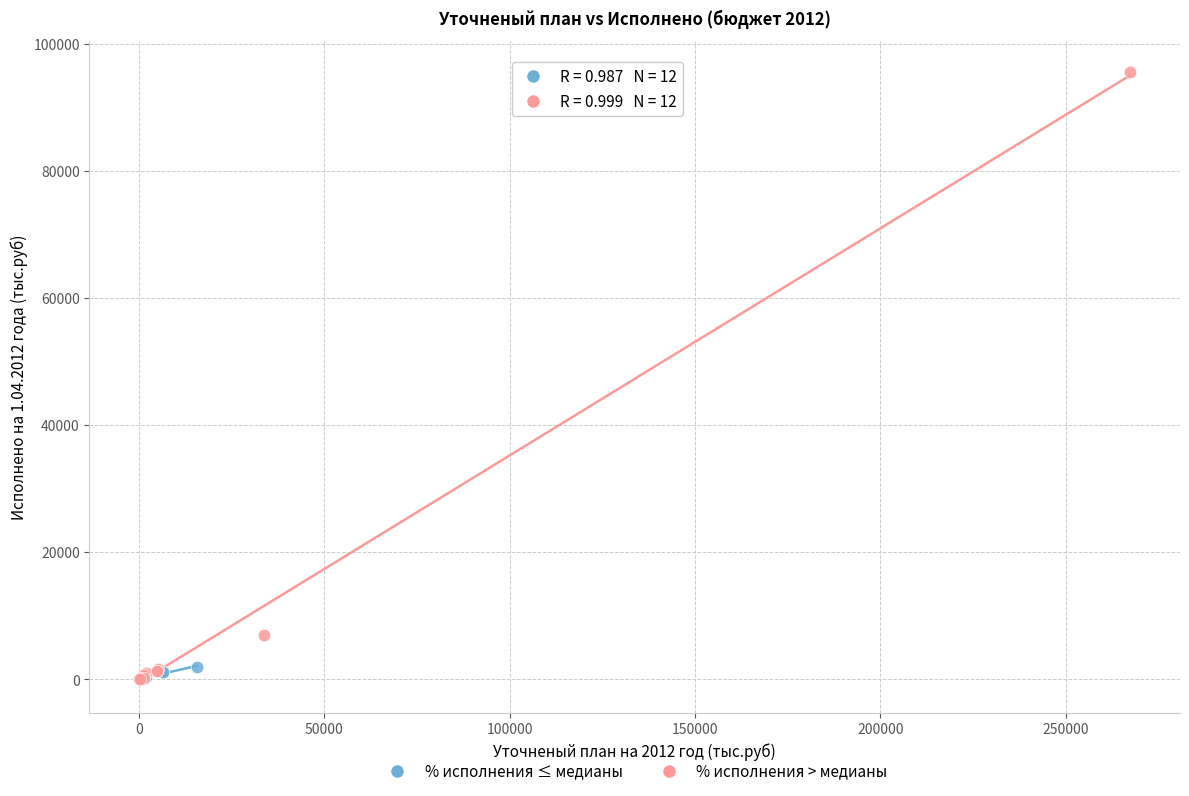

Which series has the widest spread of Y values?

% исполнения > медианы